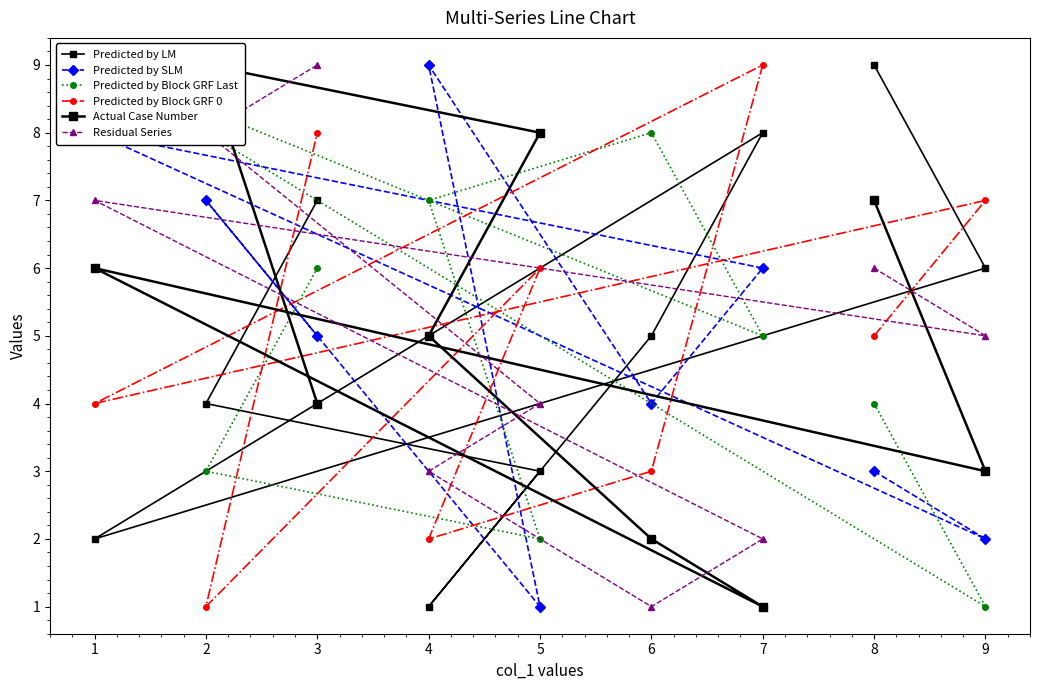

At which category is the sum across all series the highest?

3